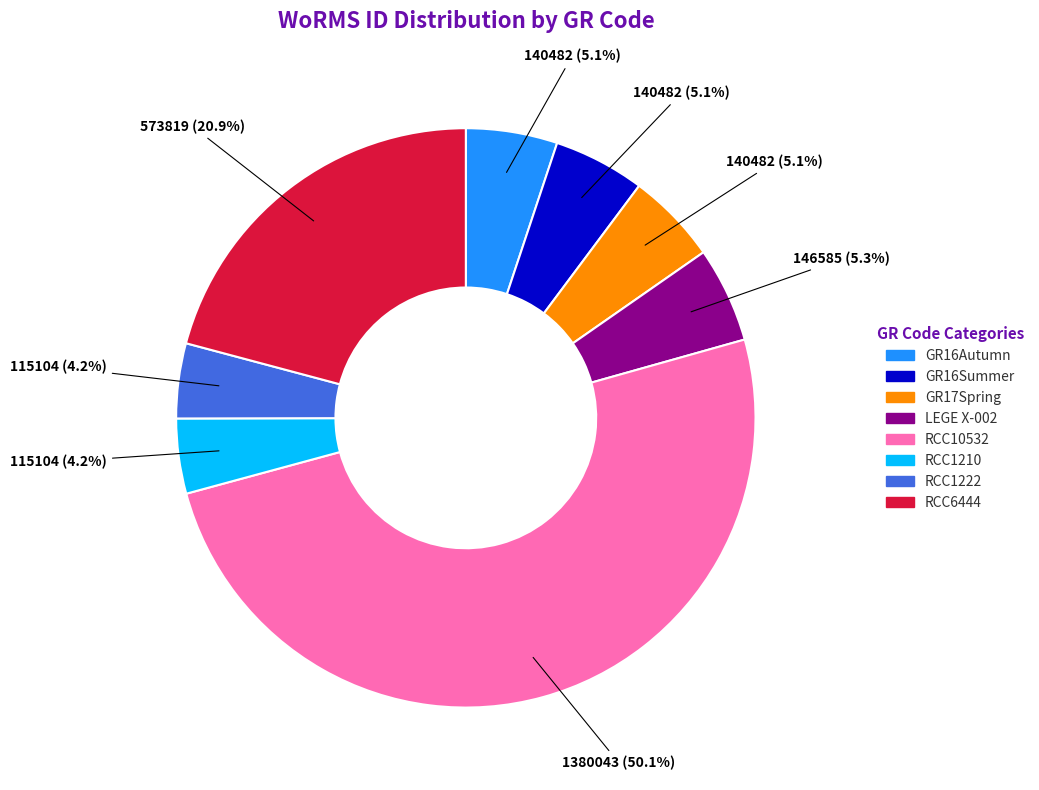

To the nearest percent, what is the difference between the largest and smallest slice percentages?

46%